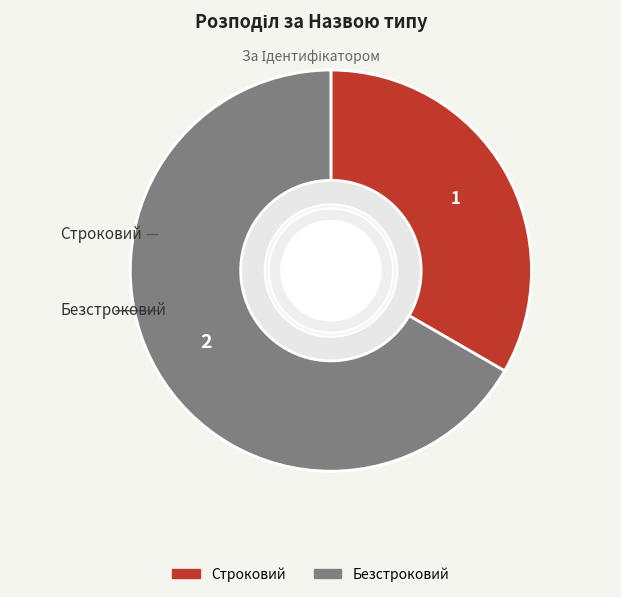

Approximately how many times larger is the value at Строковий compared to Безстроковий?

0.5